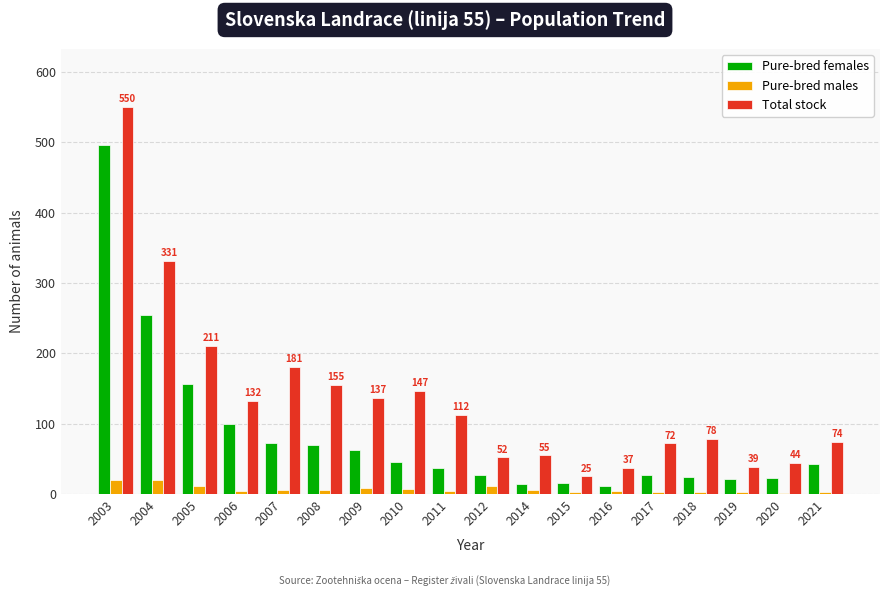

List the series in order of their peak value, highest first.

Total stock, Pure-bred females, Pure-bred males